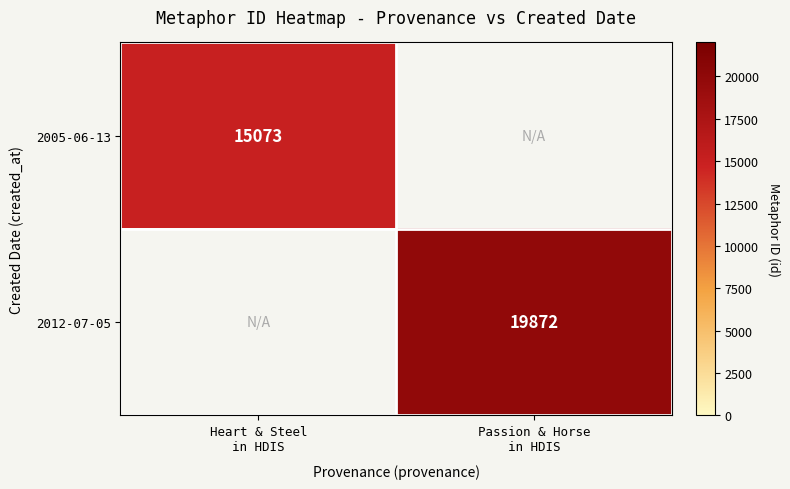

Rank the series by their maximum value, from lowest to highest.

2005-06-13, 2012-07-05